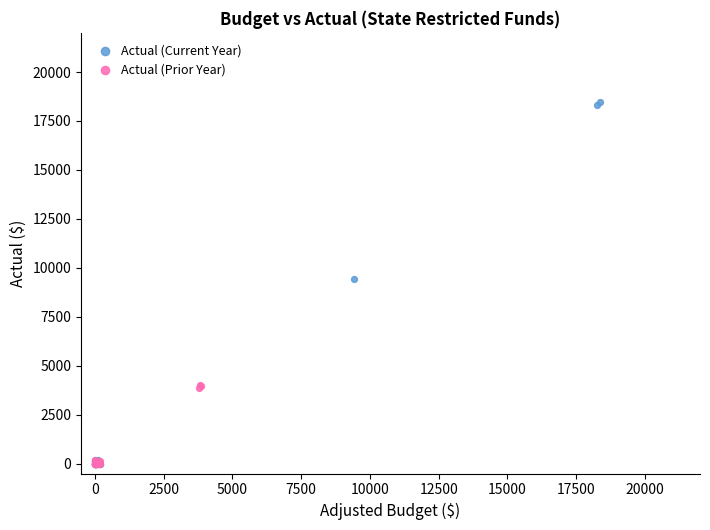

Which series reaches the maximum Y coordinate?

Actual (Current Year)